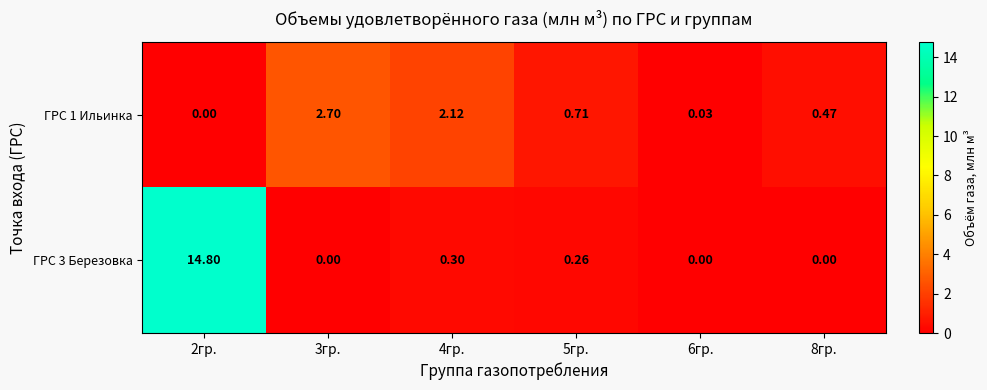

Reading left to right, transcribe all the data shown in this chart.

ГРС 1 Ильинка: 2гр.=0.0	3гр.=2.7	4гр.=2.1	5гр.=0.7	6гр.=0.0	8гр.=0.5
ГРС 3 Березовка: 2гр.=14.8	3гр.=0.0	4гр.=0.3	5гр.=0.3	6гр.=0.0	8гр.=0.0